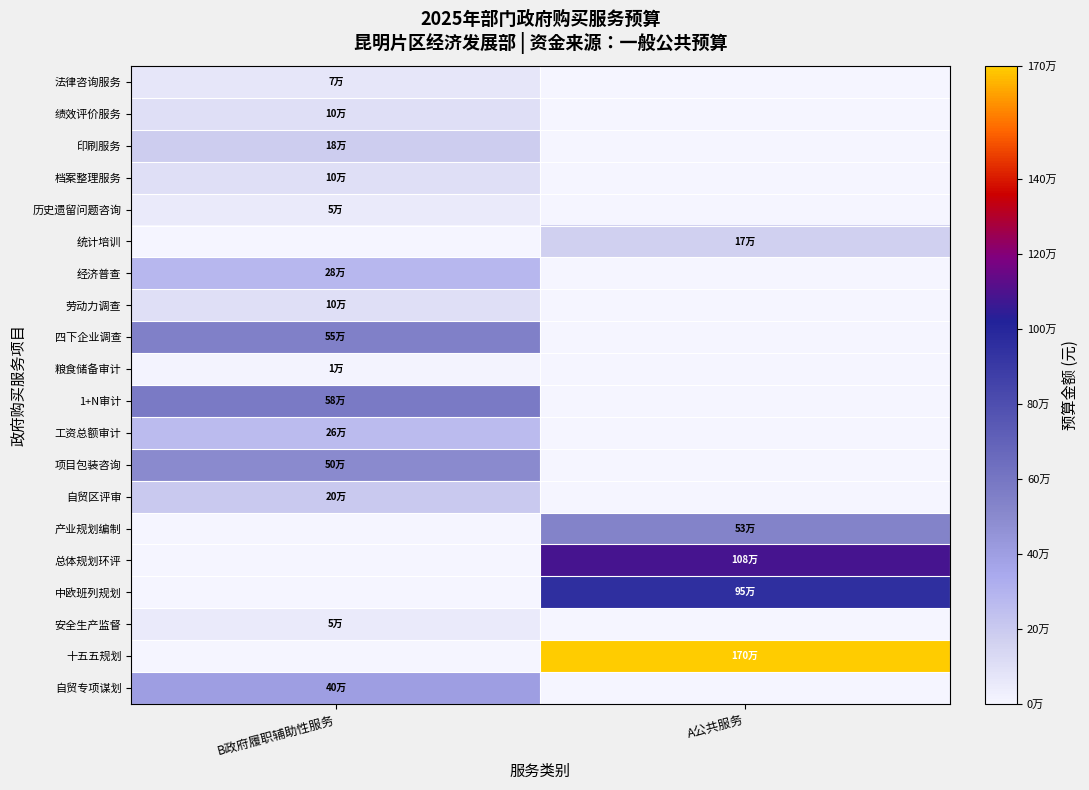

Reading left to right, extract all data points from this chart.

法律咨询服务: B政府履职辅助性服务=70000	A公共服务=0
绩效评价服务: B政府履职辅助性服务=100000	A公共服务=0
印刷服务: B政府履职辅助性服务=180000	A公共服务=0
档案整理服务: B政府履职辅助性服务=100000	A公共服务=0
历史遗留问题咨询: B政府履职辅助性服务=50000	A公共服务=0
统计培训: B政府履职辅助性服务=0	A公共服务=170000
经济普查: B政府履职辅助性服务=280000	A公共服务=0
劳动力调查: B政府履职辅助性服务=100000	A公共服务=0
四下企业调查: B政府履职辅助性服务=550000	A公共服务=0
粮食储备审计: B政府履职辅助性服务=13000	A公共服务=0
1+N审计: B政府履职辅助性服务=580000	A公共服务=0
工资总额审计: B政府履职辅助性服务=260000	A公共服务=0
项目包装咨询: B政府履职辅助性服务=500000	A公共服务=0
自贸区评审: B政府履职辅助性服务=200000	A公共服务=0
产业规划编制: B政府履职辅助性服务=0	A公共服务=537600
总体规划环评: B政府履职辅助性服务=0	A公共服务=1083000
中欧班列规划: B政府履职辅助性服务=0	A公共服务=950000
安全生产监督: B政府履职辅助性服务=50000	A公共服务=0
十五五规划: B政府履职辅助性服务=0	A公共服务=1700000
自贸专项谋划: B政府履职辅助性服务=400000	A公共服务=0